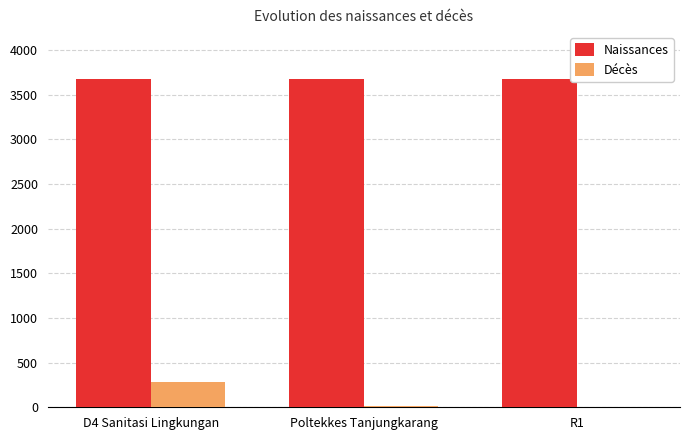

Which series has the largest total across all categories?

Naissances